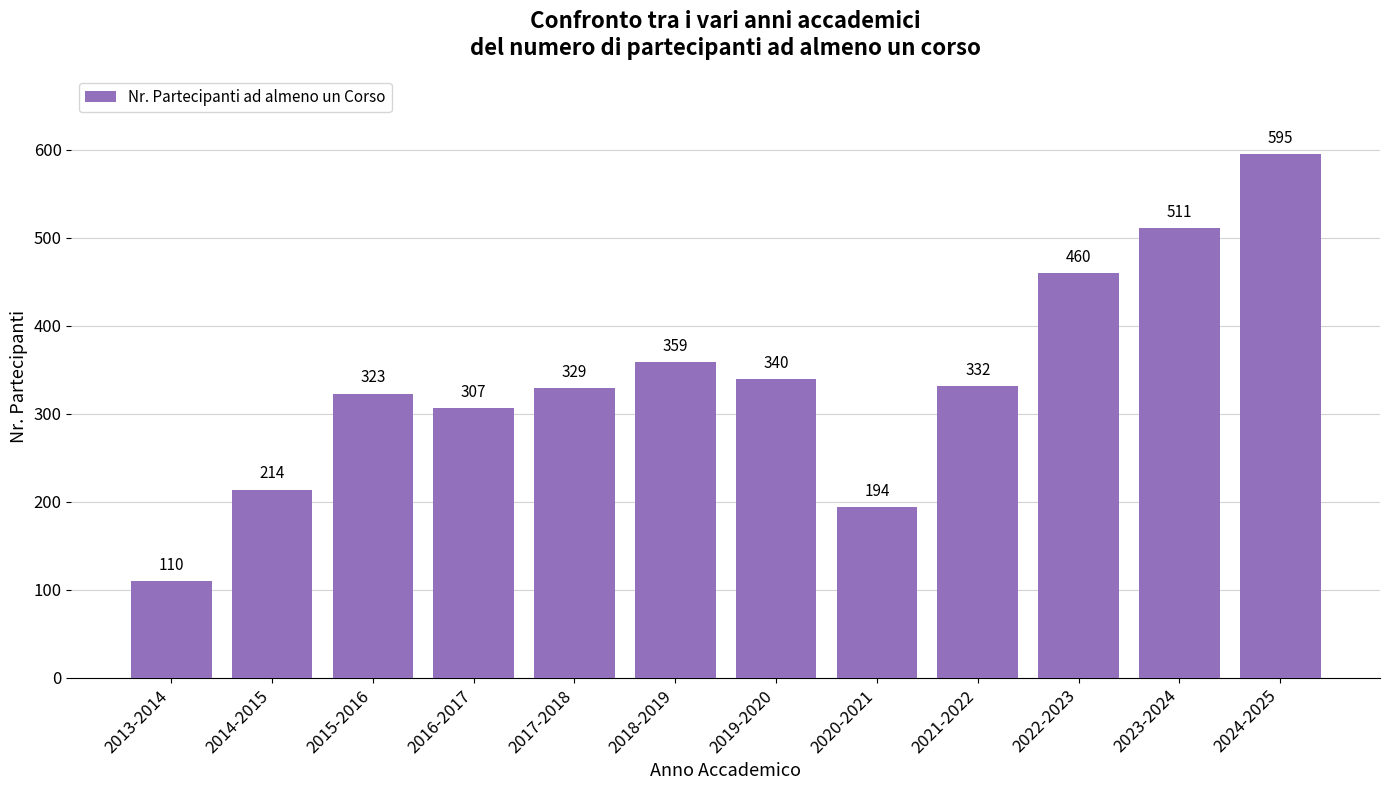

Where does the data first go above 332?

2018-2019